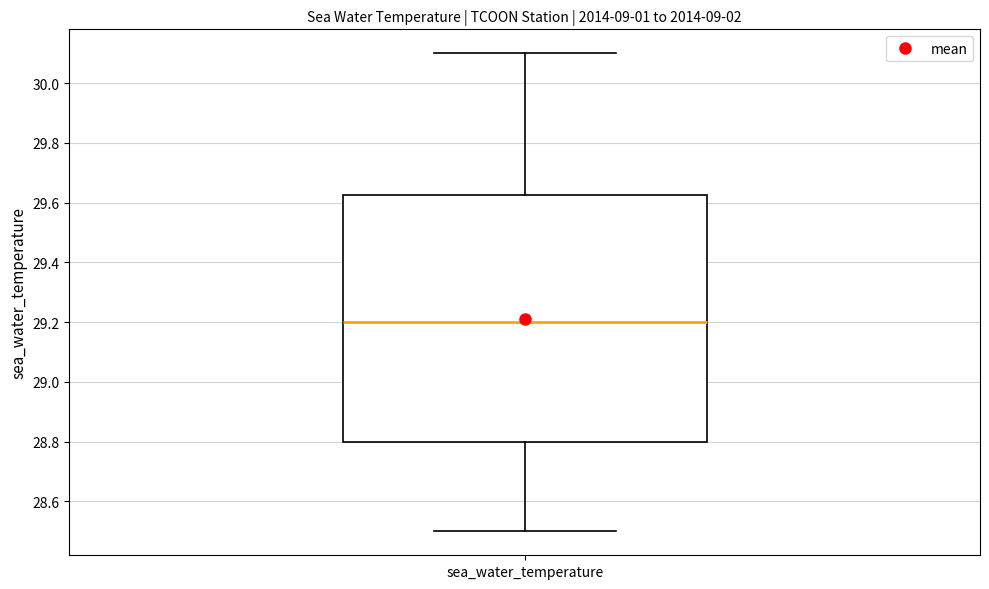

Transcribe this box plot: give where the median line is, the range the box spans, and where the two whiskers end, as read against the y-axis. The values are not printed on the chart, so give them approximately, as read against the axis.

median 29.20, box 28.80 to 29.62, whiskers 28.50 to 30.10